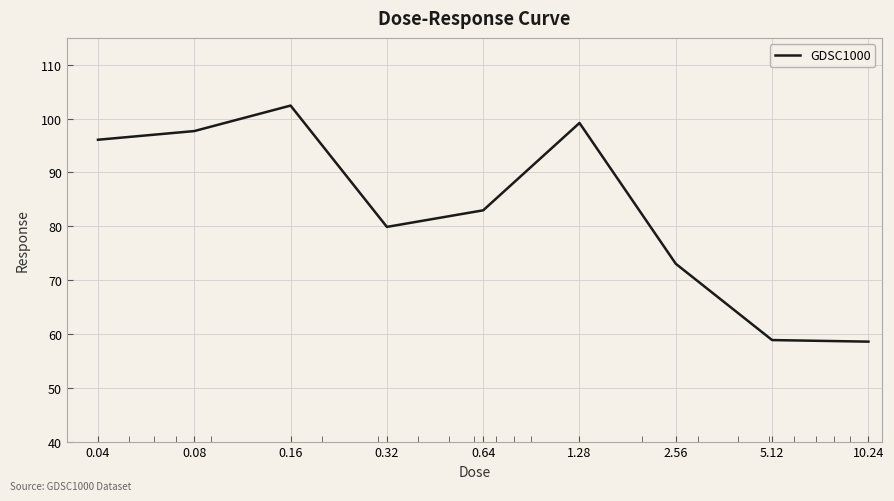

How many interior local peaks (higher than both neighbors) does the data have?

2